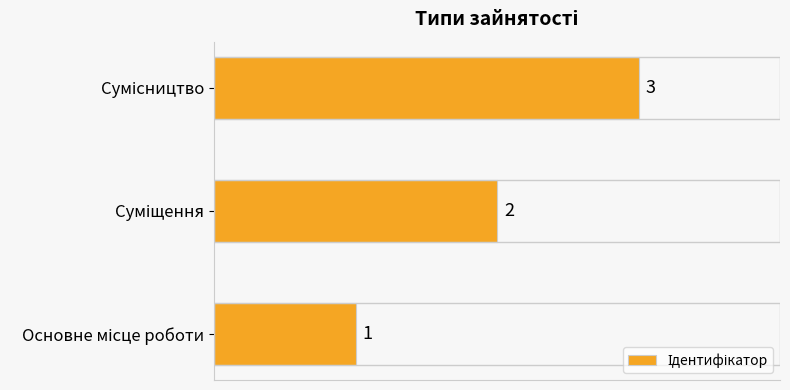

What is the sum of all values?

6